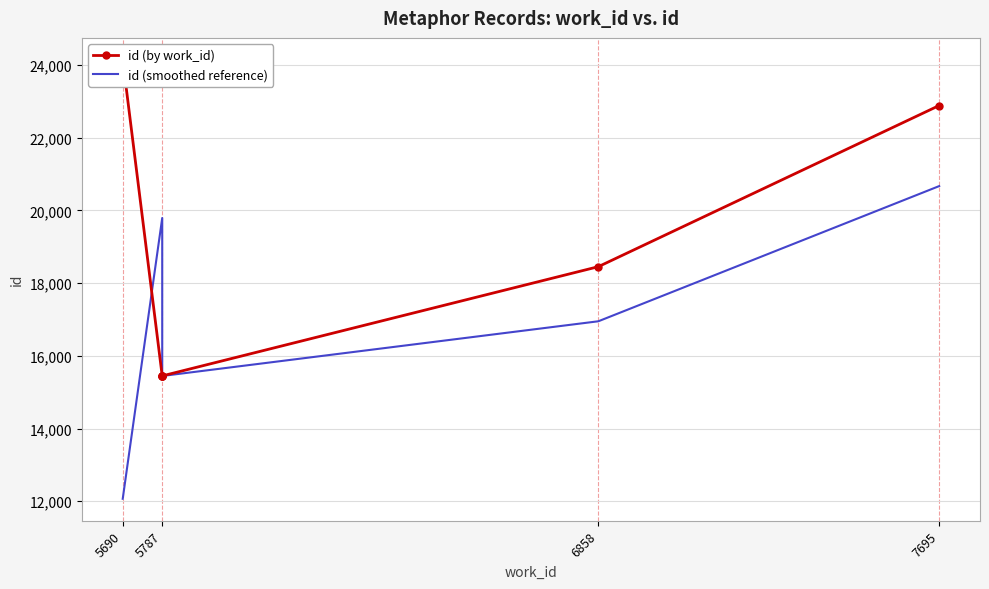

How many distinct data groups are displayed?

2